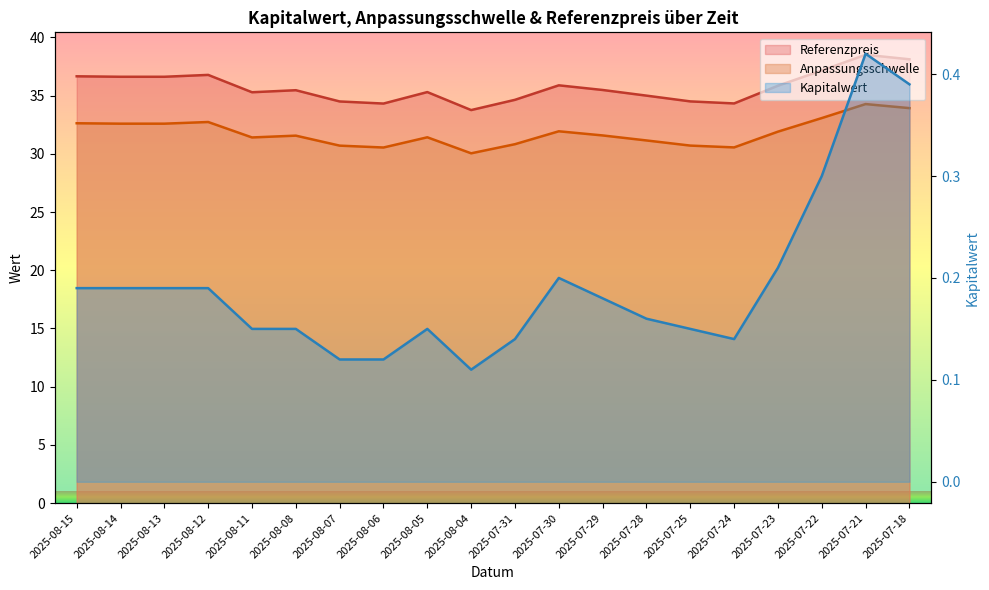

What are all the series names shown in the legend?

Anpassungsschwelle, Referenzpreis, Kapitalwert